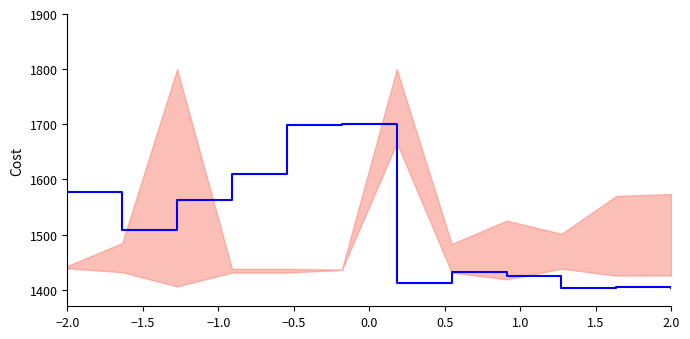

Count the number of values greater than 1508.

6